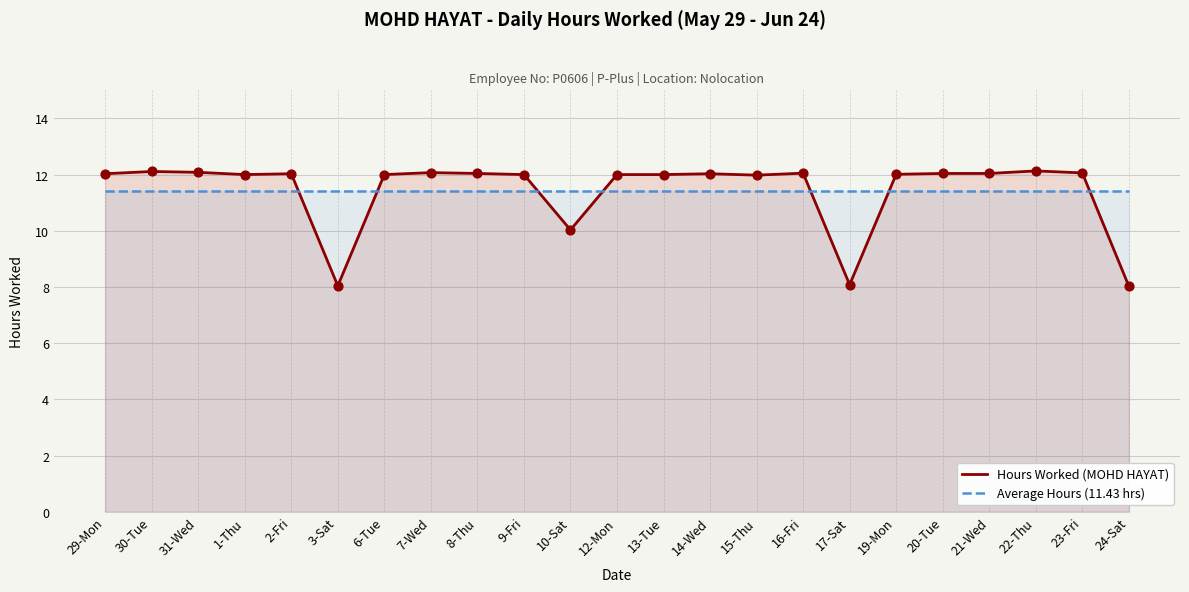

Which series has the largest Y range (max minus min)?

Hours Worked (MOHD HAYAT)